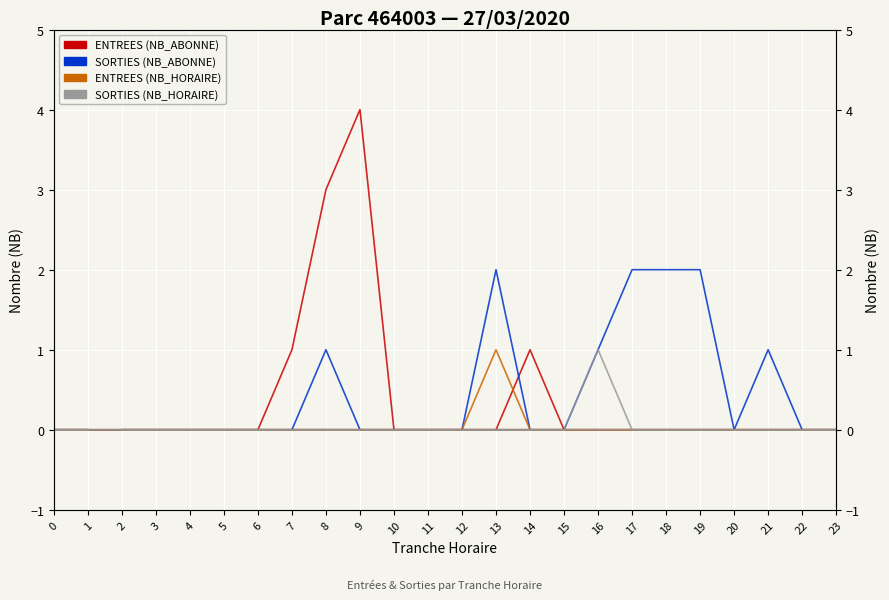

Rank the series at 9 from lowest to highest value.

SORTIES (NB_ABONNE), ENTREES (NB_HORAIRE), SORTIES (NB_HORAIRE), ENTREES (NB_ABONNE)